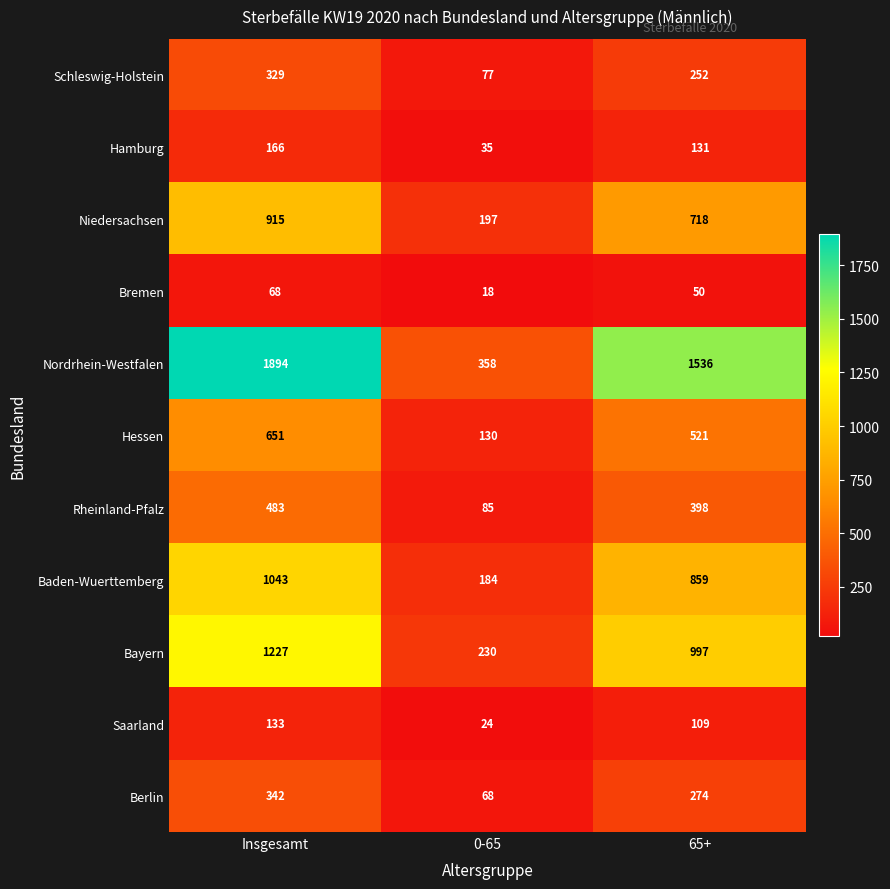

What is the total value across all series at Insgesamt?

7251